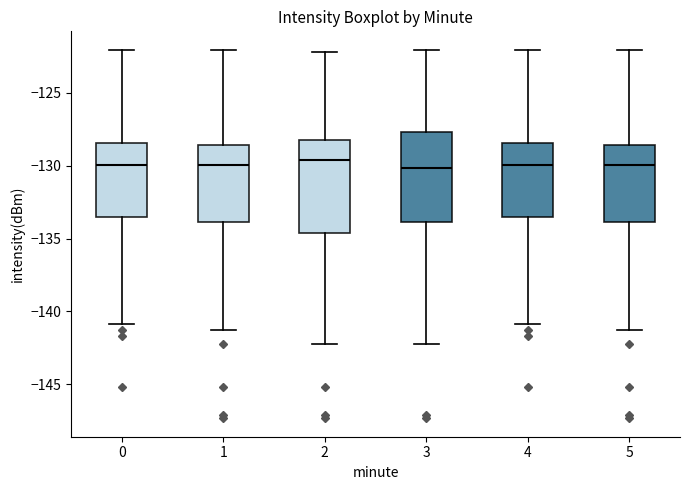

Reading left to right, transcribe this box plot: for each box, give where its median line is, the range the box spans, and where its two whiskers end, as read against the y-axis. The values are not printed on the chart, so give them approximately, as read against the axis.

0: median -130.0, box -133.5 to -128.5, whiskers -141.0 to -122.0
1: median -130.0, box -134.0 to -128.5, whiskers -141.5 to -122.0
2: median -129.5, box -134.5 to -128.0, whiskers -142.5 to -122.0
3: median -130.0, box -134.0 to -127.5, whiskers -142.5 to -122.0
4: median -130.0, box -133.5 to -128.5, whiskers -141.0 to -122.0
5: median -130.0, box -134.0 to -128.5, whiskers -141.5 to -122.0